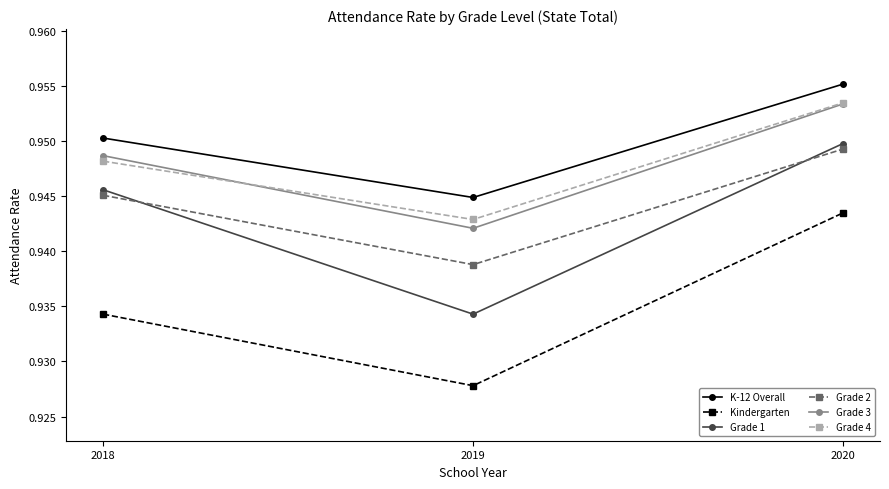

Rank the categories by Grade 1 value from highest to lowest.

2020, 2018, 2019